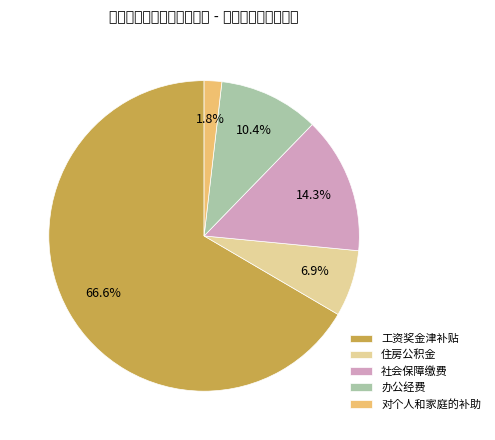

Which slice is the largest?

工资奖金津补贴